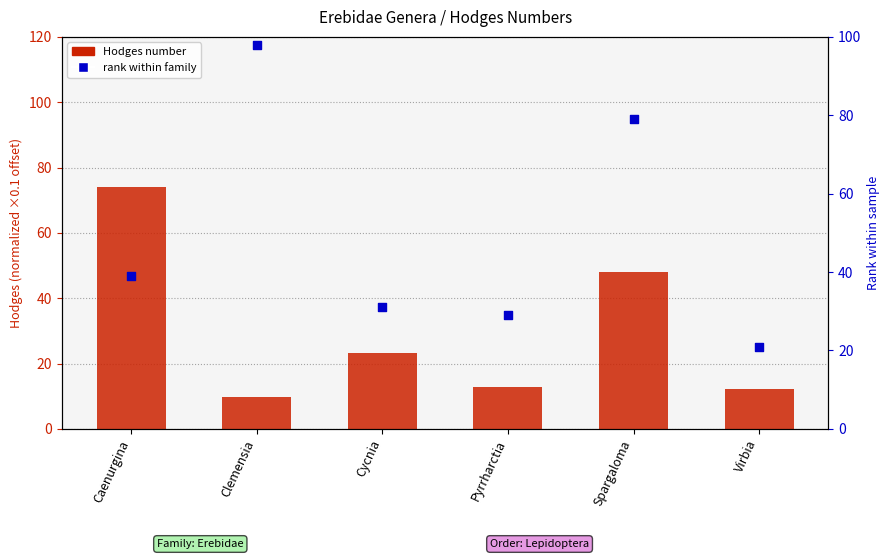

Which series has the largest Y range (max minus min)?

rank within family